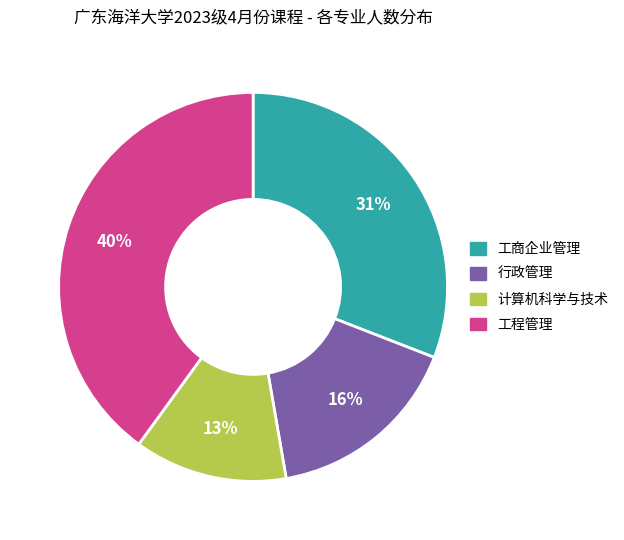

Is it true that 行政管理 is 2% of the pie?

False